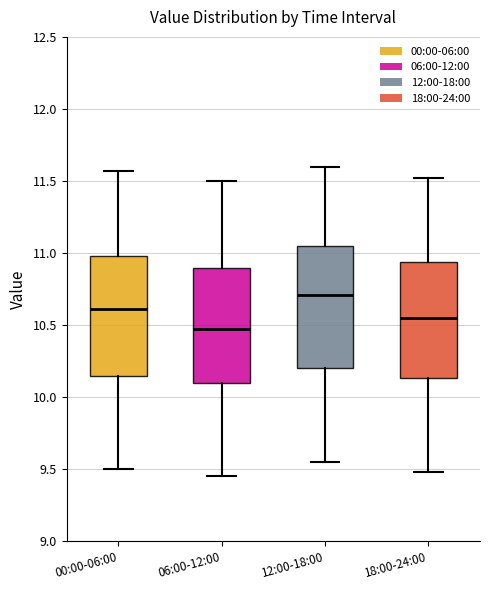

Reading left to right, read every box against the y-axis: the position of its median line, the range the box covers, and the ends of its whiskers. The values are not printed on the chart, so give them approximately, as read against the axis.

00:00-06:00: median 10.60, box 10.15 to 11.00, whiskers 9.50 to 11.55
06:00-12:00: median 10.50, box 10.10 to 10.90, whiskers 9.45 to 11.50
12:00-18:00: median 10.70, box 10.20 to 11.05, whiskers 9.55 to 11.60
18:00-24:00: median 10.55, box 10.15 to 10.95, whiskers 9.50 to 11.50